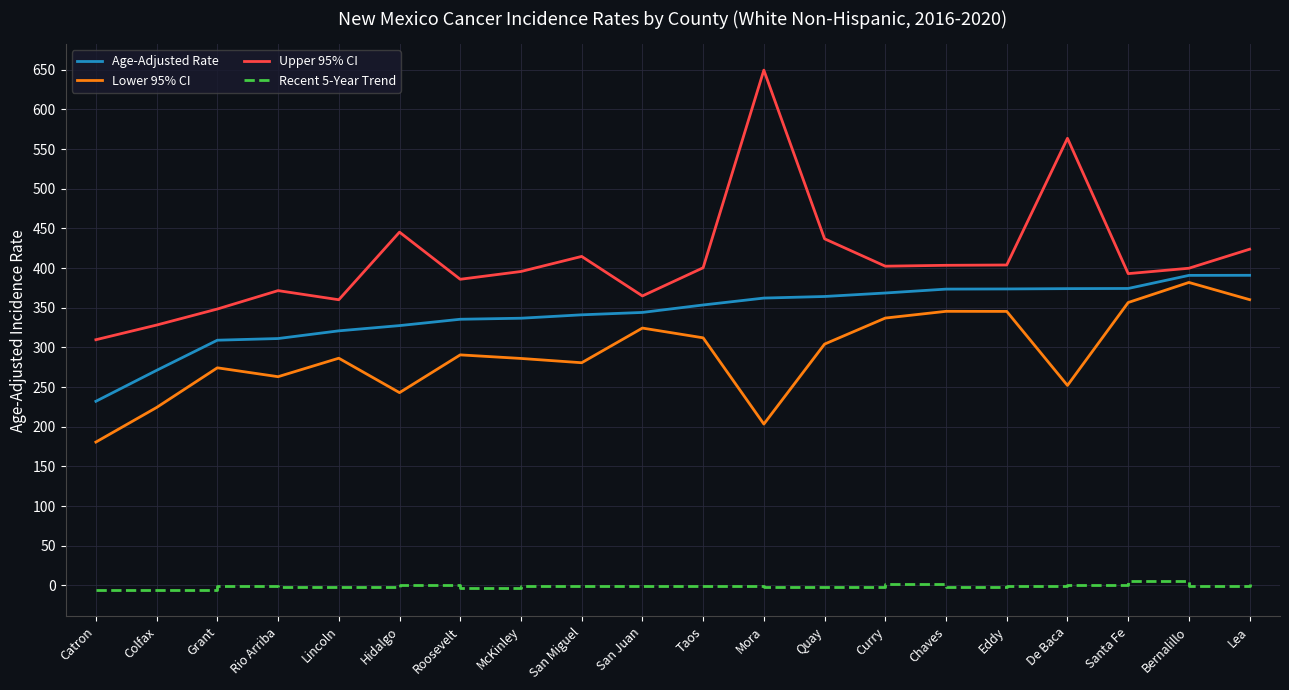

Which series has the widest spread of values?

Upper 95% CI